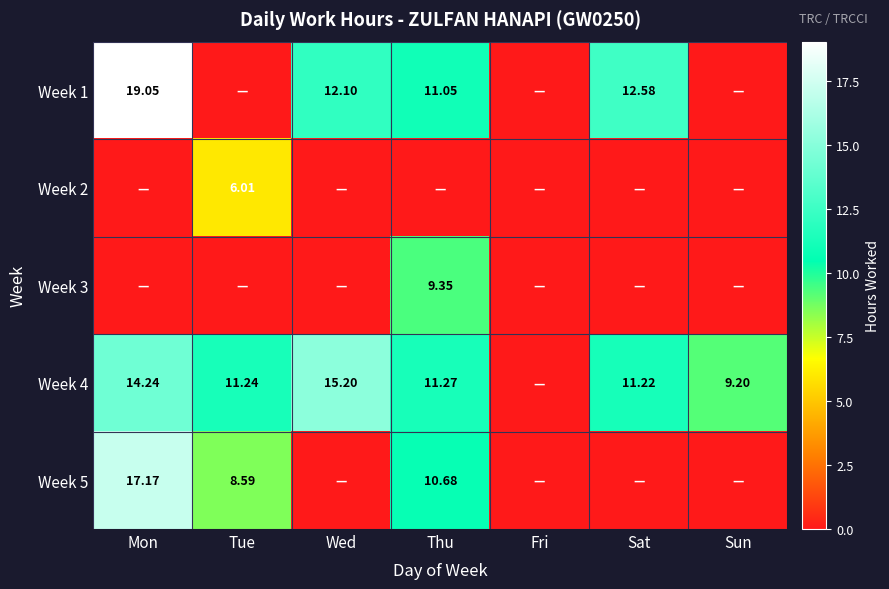

Count the number of categories in the chart.

7